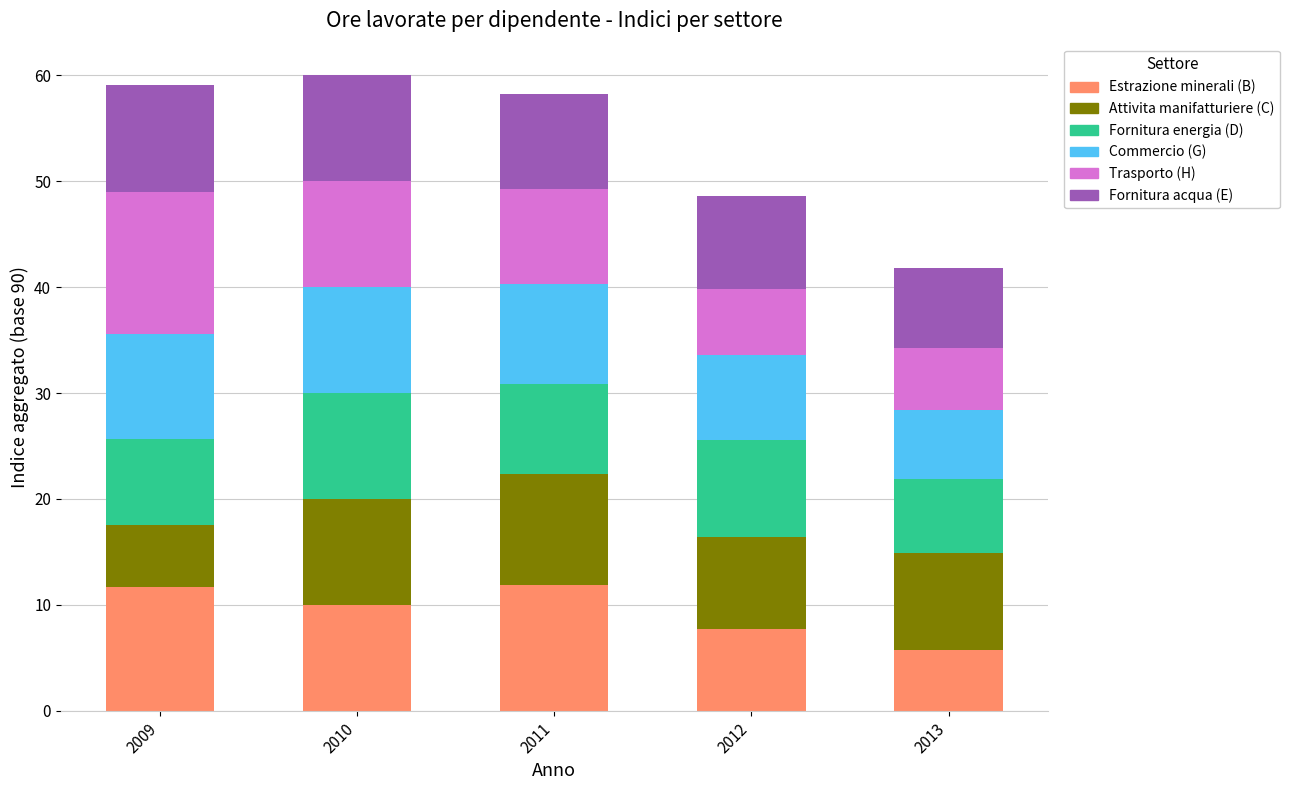

What is the difference between the second highest and second lowest values in the Estrazione minerali (B) series?

4.0